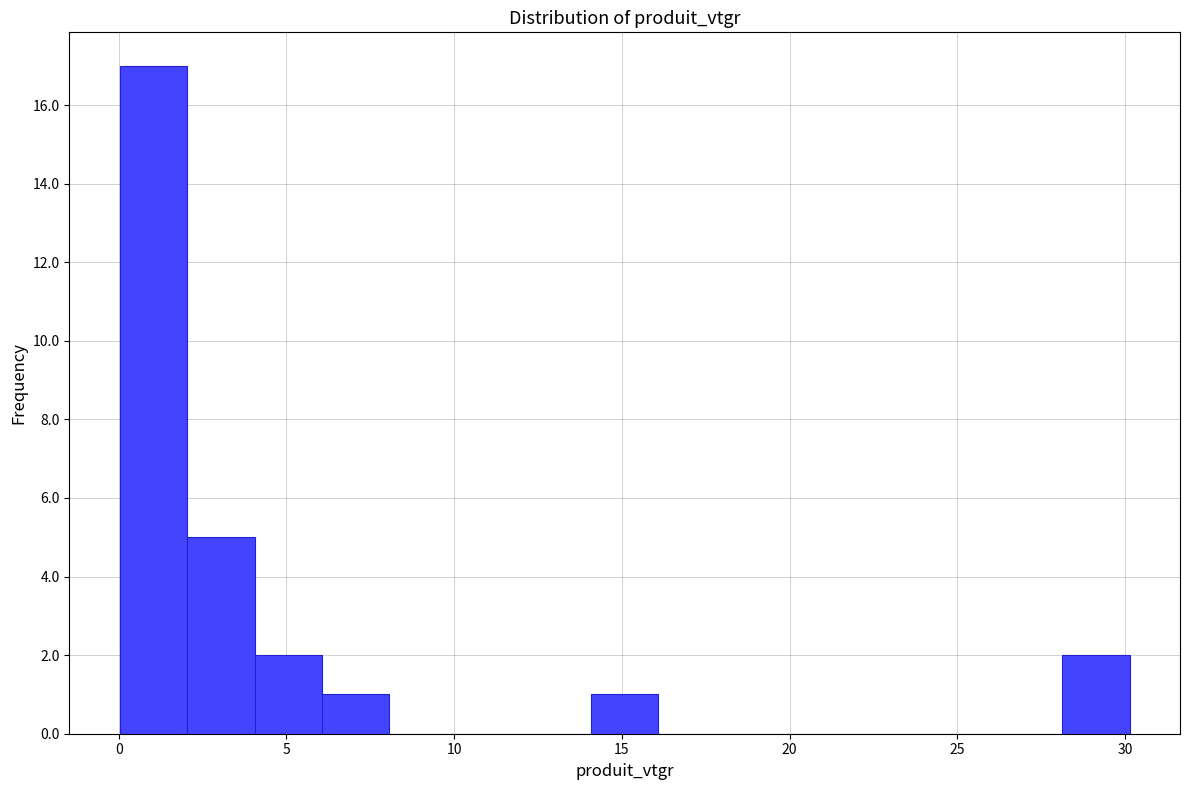

Reading left to right, list every bar in this chart as the range it spans on the x-axis followed by its height. Neither the bar edges nor the heights are printed on the chart, so give them approximately, as read against the axes.

0 to 2: 17
2 to 4: 5
4 to 6: 2
6 to 8: 1
8 to 10: 0
10 to 12: 0
12 to 14: 0
14 to 16: 1
16 to 18: 0
18 to 20: 0
20 to 22: 0
22 to 24: 0
24 to 26: 0
26 to 28: 0
28 to 30: 2